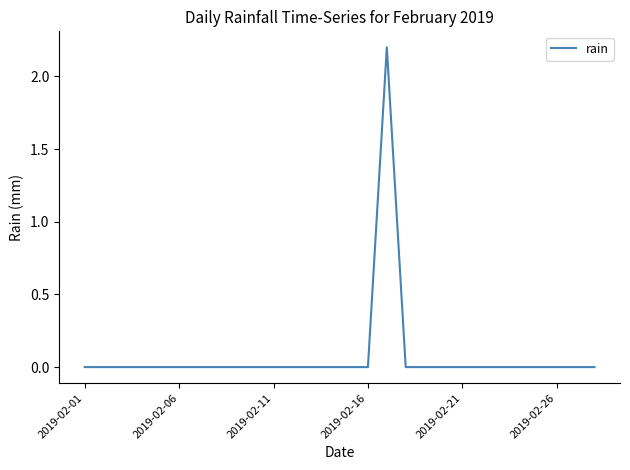

What is the maximum value shown in the chart?

2.2